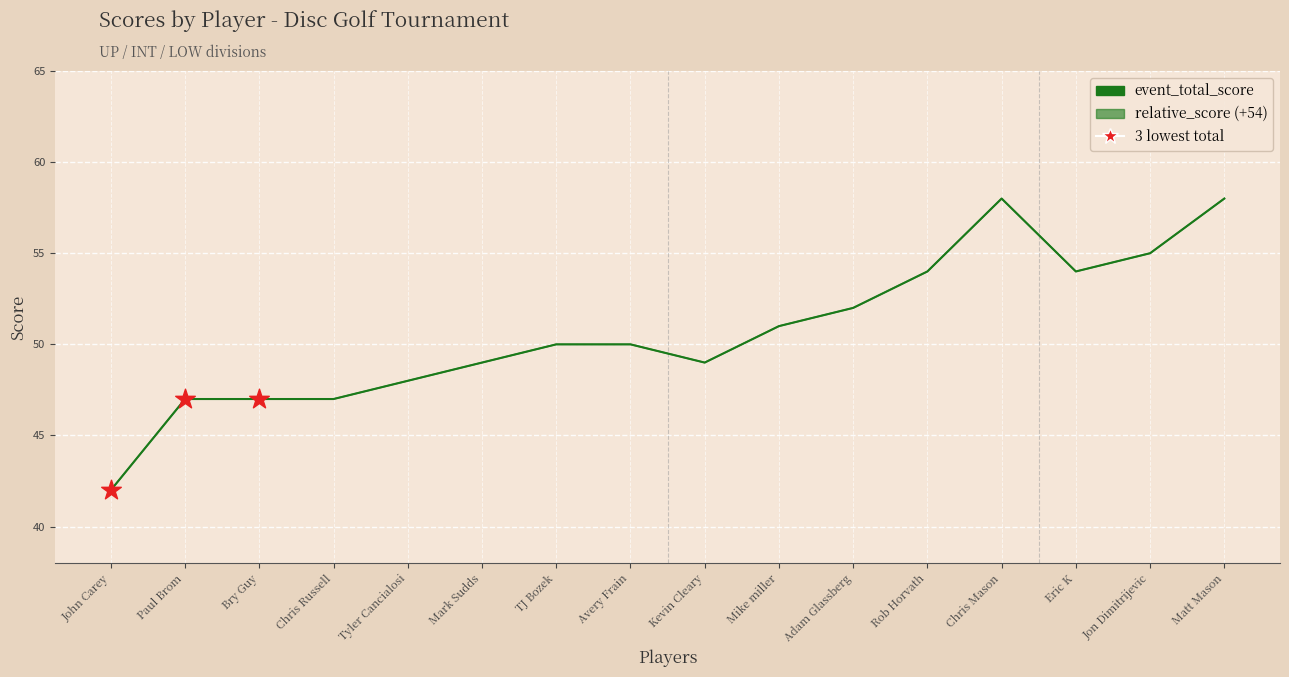

At which category is the sum across all series the highest?

Chris Mason